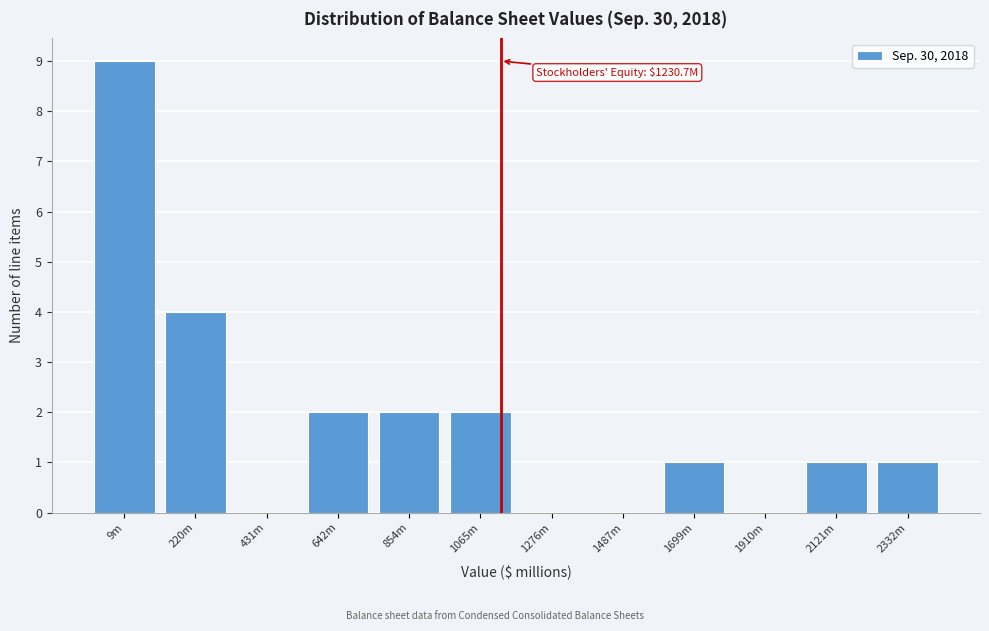

Reading left to right, extract all data points from this chart.

9m=9	220m=4	431m=0	642m=2	854m=2	1065m=2	1276m=0	1487m=0	1699m=1	1910m=0	2121m=1	2332m=1